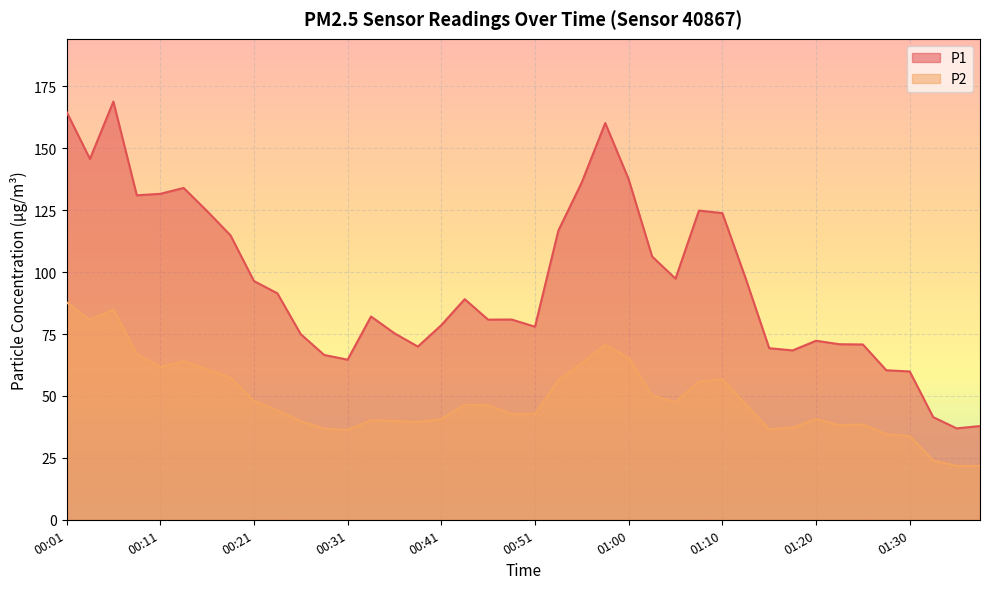

How many interior local valleys does the P2 series have?

7